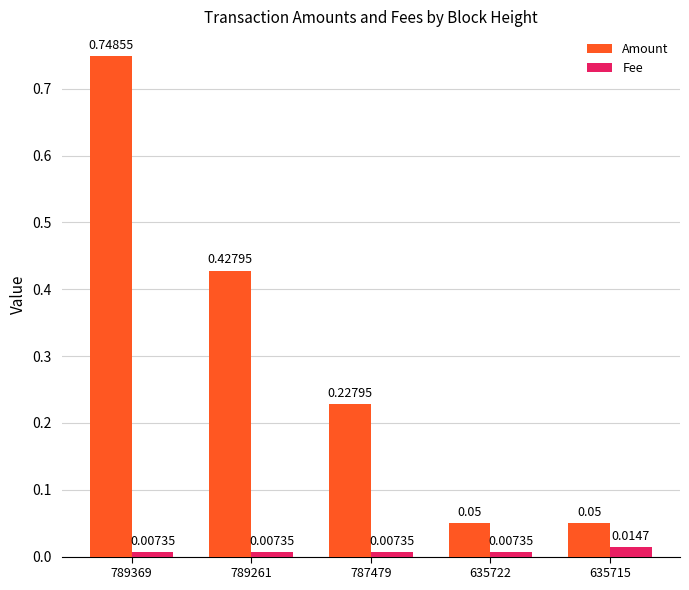

At 635715, list the series in order from largest to smallest.

Amount, Fee